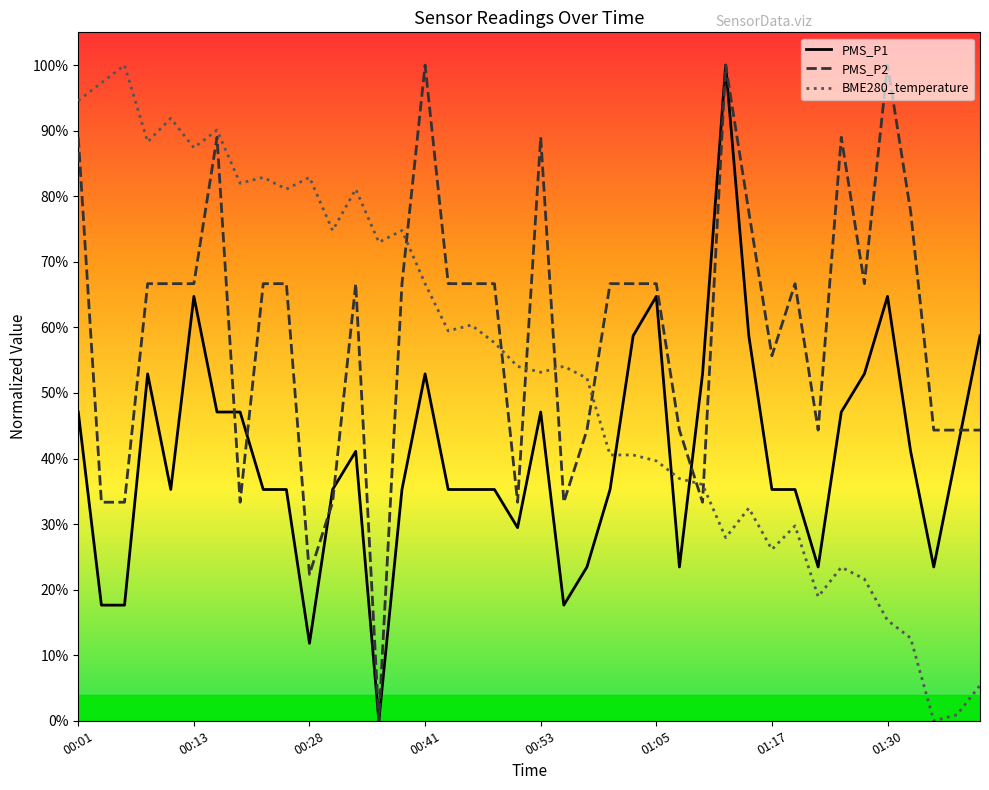

How many times do PMS_P1 and BME280_temperature cross each other?

3